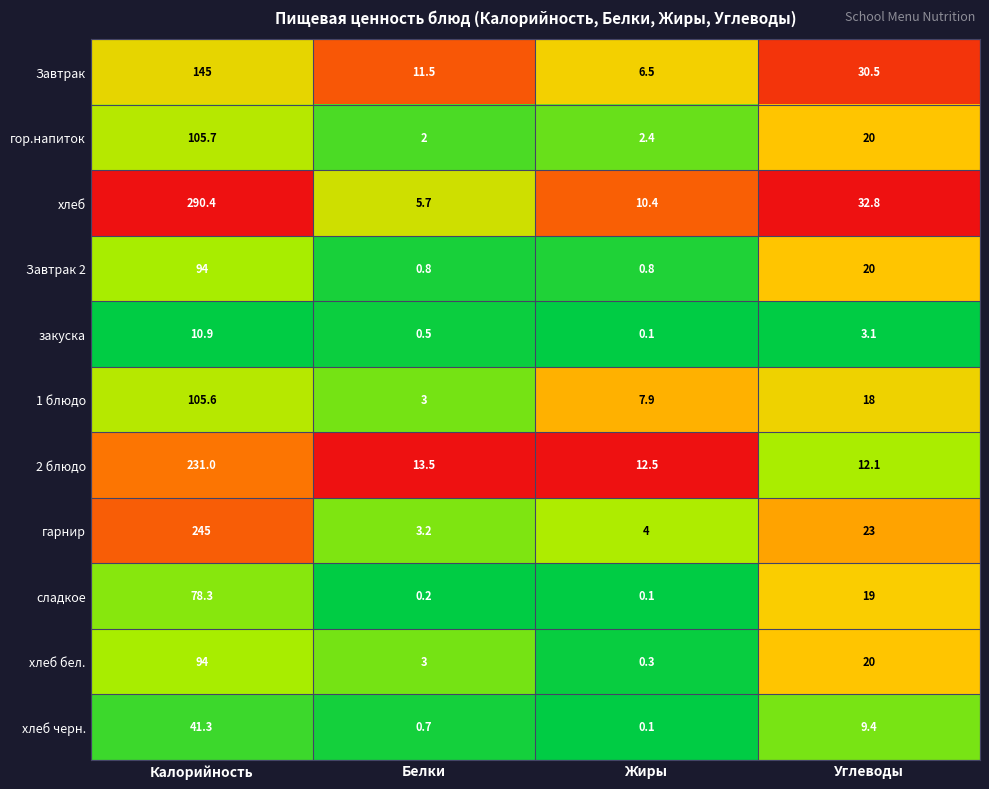

What is the difference between the maximum and minimum values in the гарнир series?

241.8